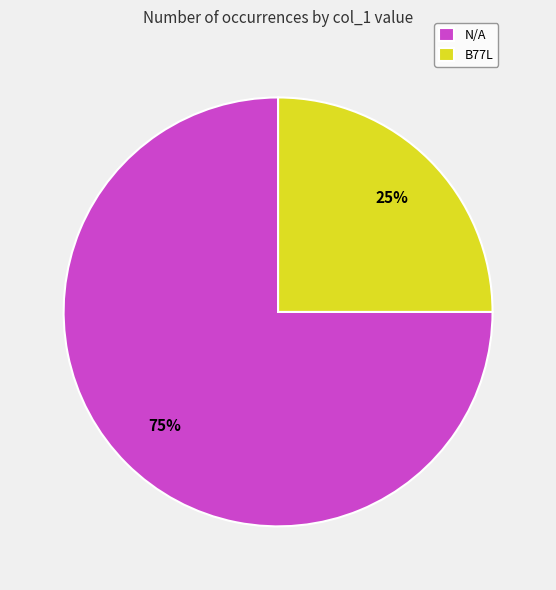

Which slice represents more than half of the pie?

N/A